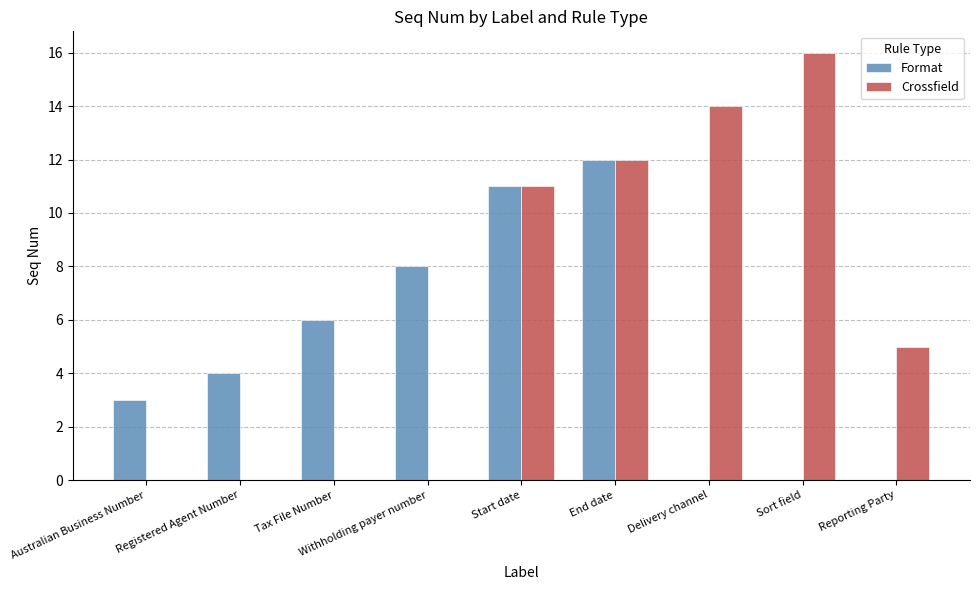

How many groups of bars are there?

9